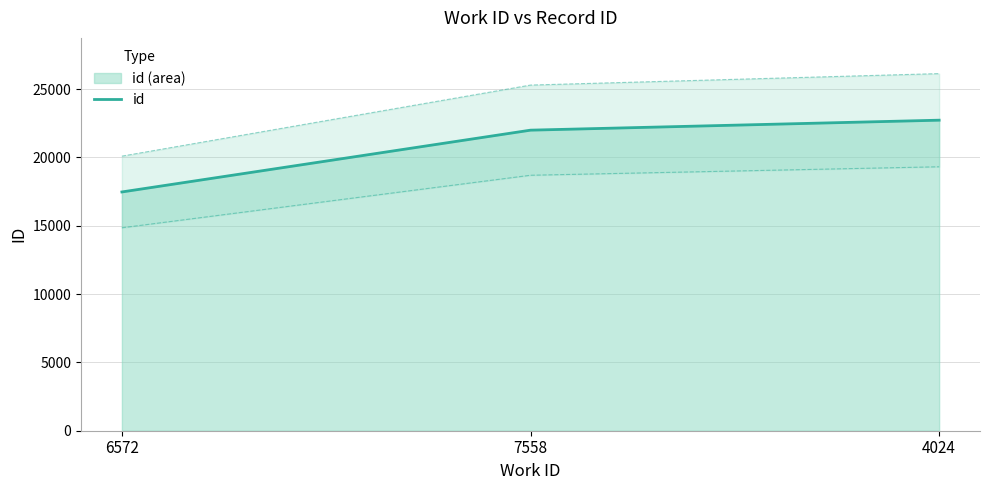

Where does the data first go above 21990?

4024